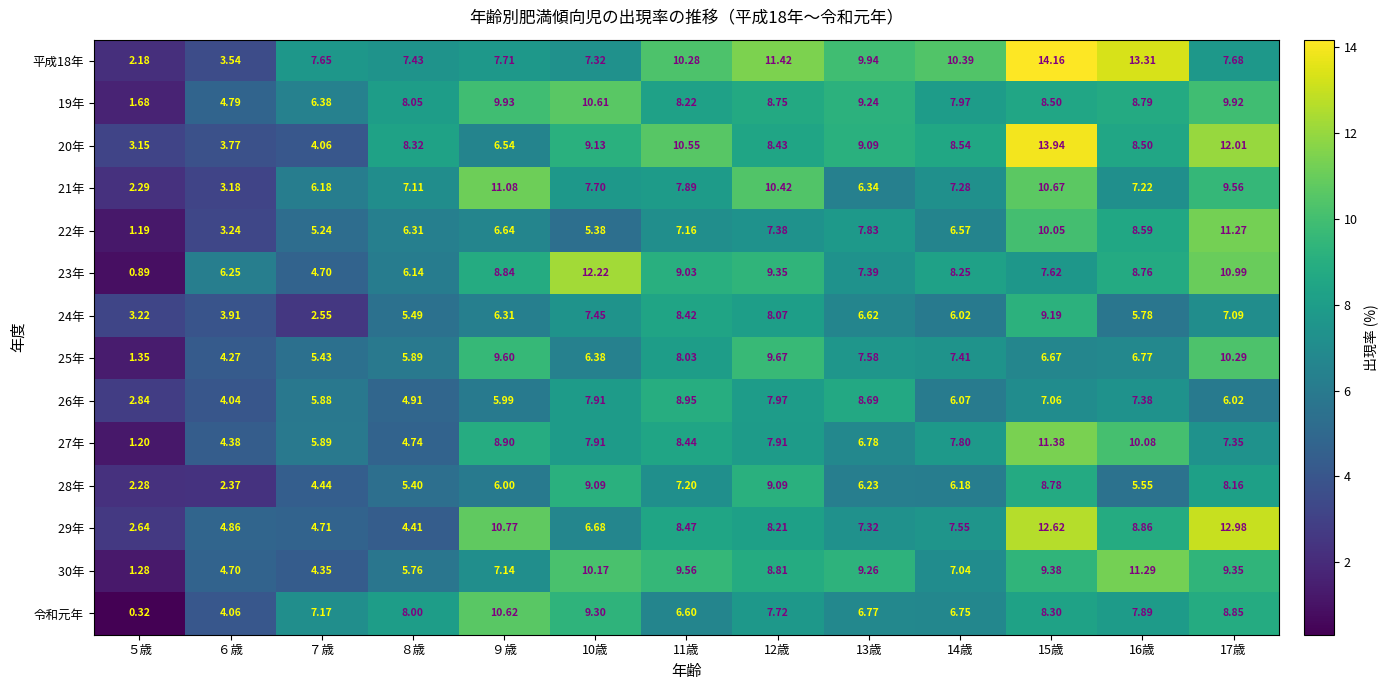

Count the number of categories in the chart.

13